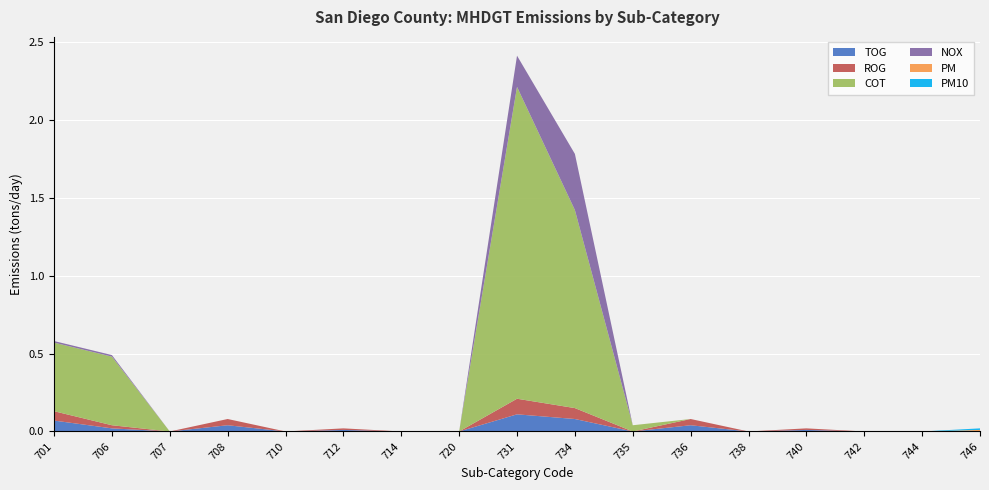

Reading left to right, extract all data points from this chart.

TOG: 0.1	0.0	0.0	0.0	0.0	0.0	0.0	0.0	0.1	0.1	0.0	0.0	0.0	0.0	0.0	0.0	0.0
ROG: 0.1	0.0	0.0	0.0	0.0	0.0	0.0	0.0	0.1	0.1	0.0	0.0	0.0	0.0	0.0	0.0	0.0
COT: 0.4	0.4	0.0	0.0	0.0	0.0	0.0	0.0	2.0	1.3	0.0	0.0	0.0	0.0	0.0	0.0	0.0
NOX: 0.0	0.0	0.0	0.0	0.0	0.0	0.0	0.0	0.2	0.4	0.0	0.0	0.0	0.0	0.0	0.0	0.0
PM: 0.0	0.0	0.0	0.0	0.0	0.0	0.0	0.0	0.0	0.0	0.0	0.0	0.0	0.0	0.0	0.0	0.0
PM10: 0.0	0.0	0.0	0.0	0.0	0.0	0.0	0.0	0.0	0.0	0.0	0.0	0.0	0.0	0.0	0.0	0.0